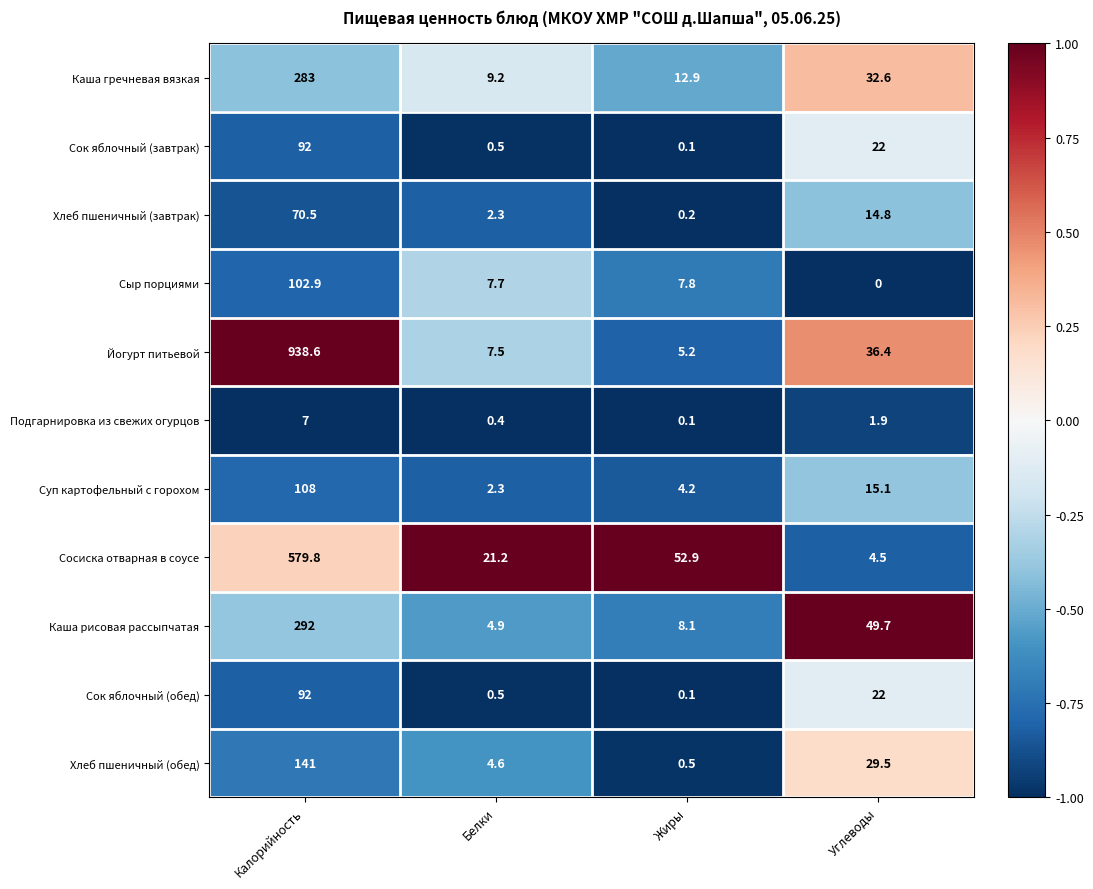

What is the smallest value displayed?

0.0